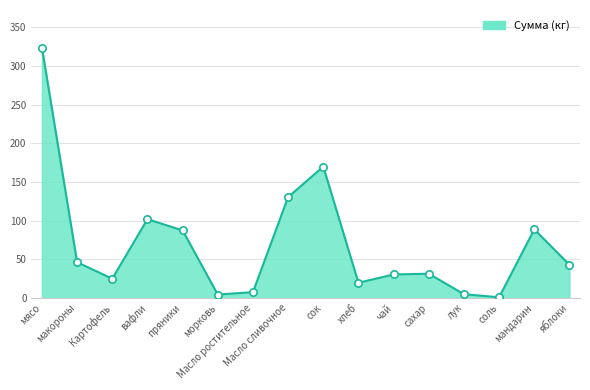

Which has a higher value, морковь or Масло сливочное?

Масло сливочное